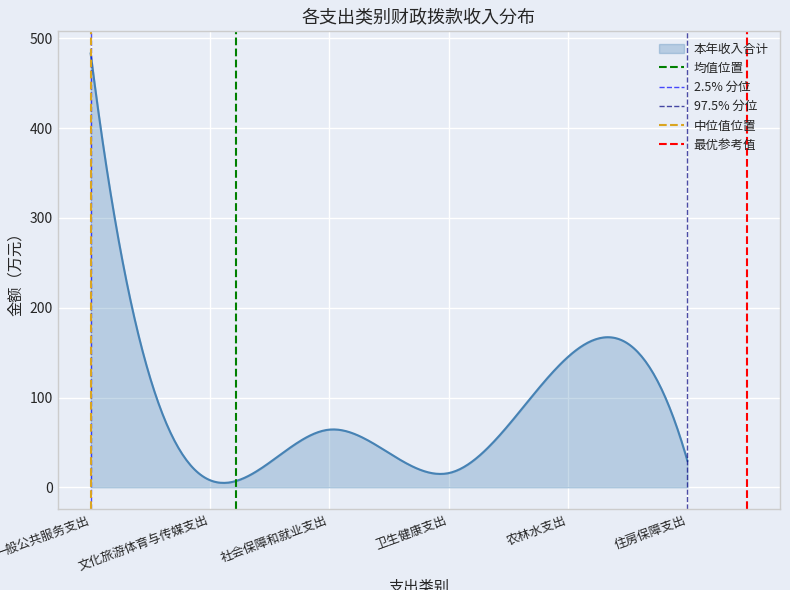

What is the maximum value for 本年收入合计?

483.7